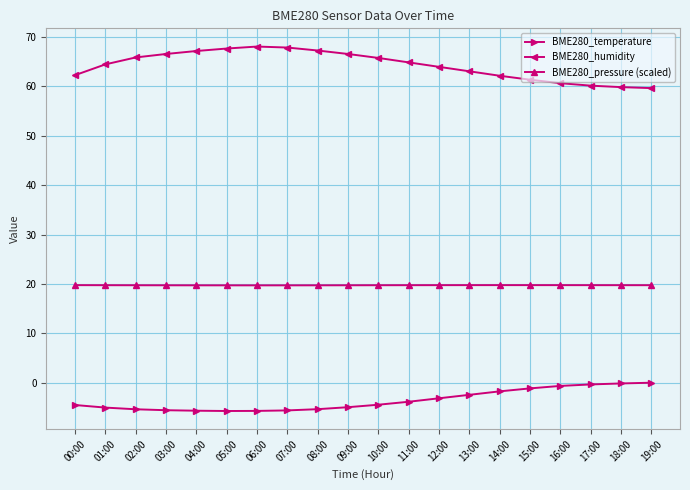

What is the greatest value displayed?

68.0